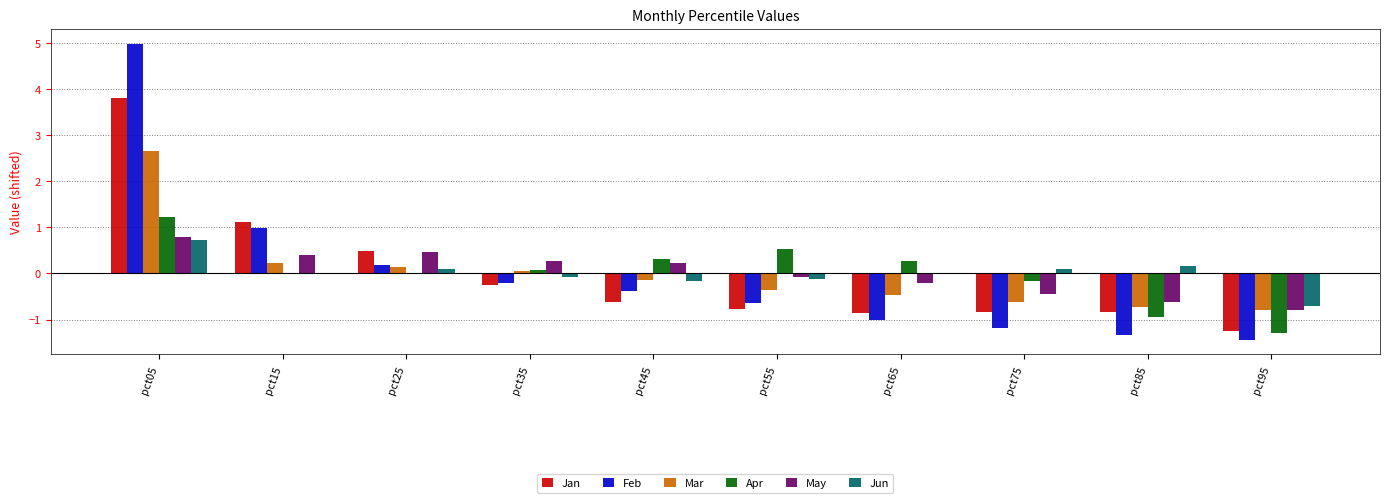

True or false: May has a value of -0.1 at pct55.

True